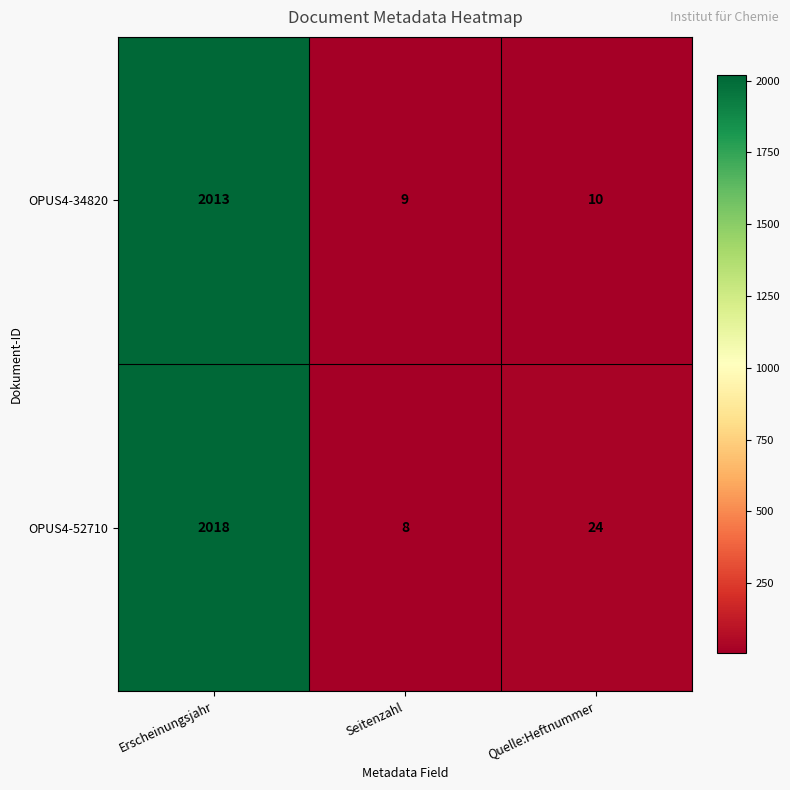

Reading left to right, transcribe all the data shown in this chart.

OPUS4-34820: 2013	9	10
OPUS4-52710: 2018	8	24